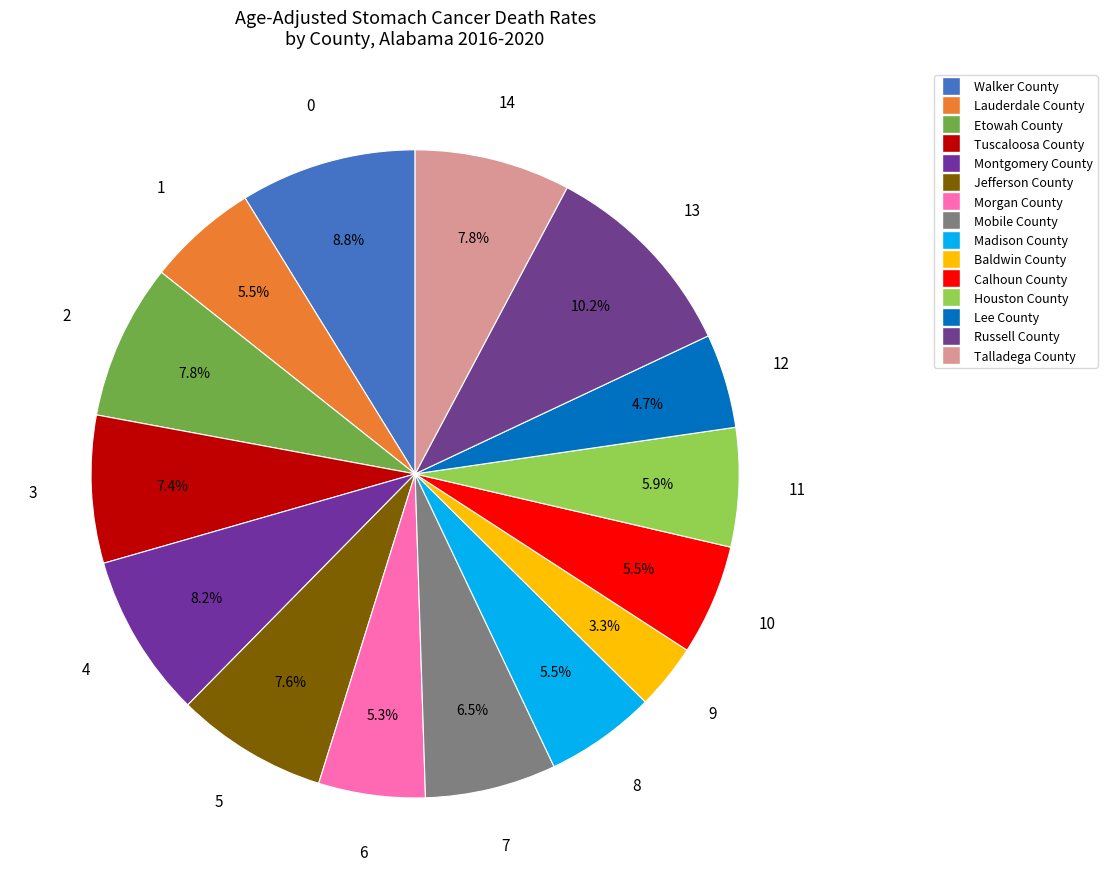

Rank the categories by value from highest to lowest.

Russell County, Walker County, Montgomery County, Etowah County, Talladega County, Jefferson County, Tuscaloosa County, Mobile County, Houston County, Lauderdale County, Madison County, Calhoun County, Morgan County, Lee County, Baldwin County